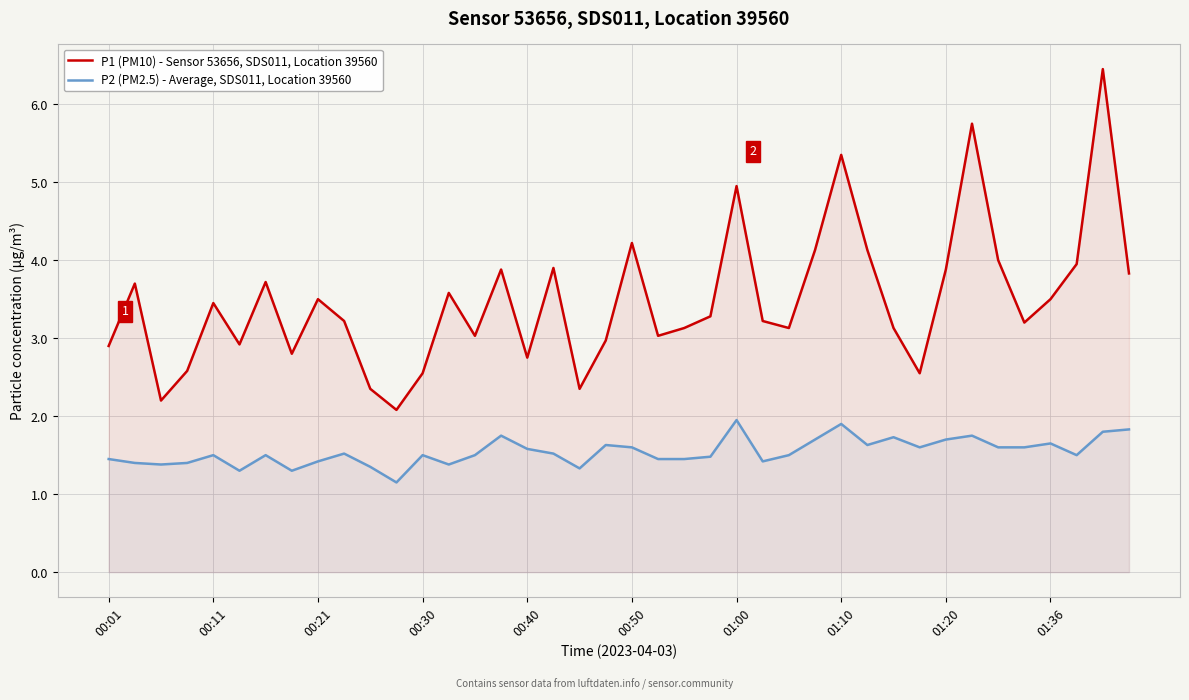

Where is P1 (PM10) - Sensor 53656, SDS011, Location 39560 nearest to the value 4?

34